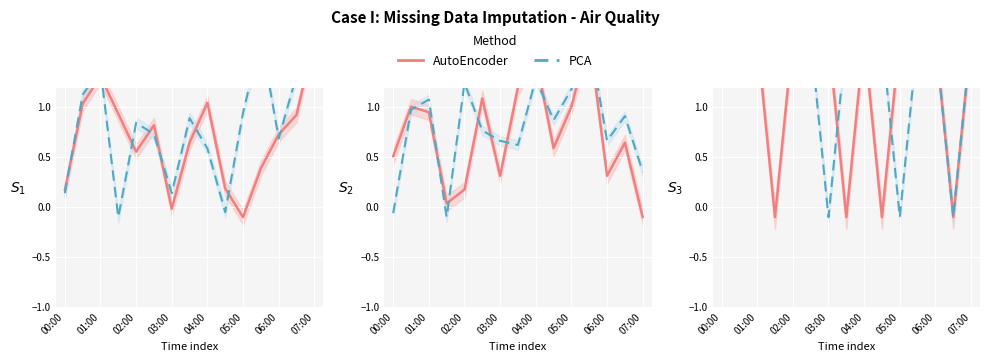

Count the number of categories in the chart.

15